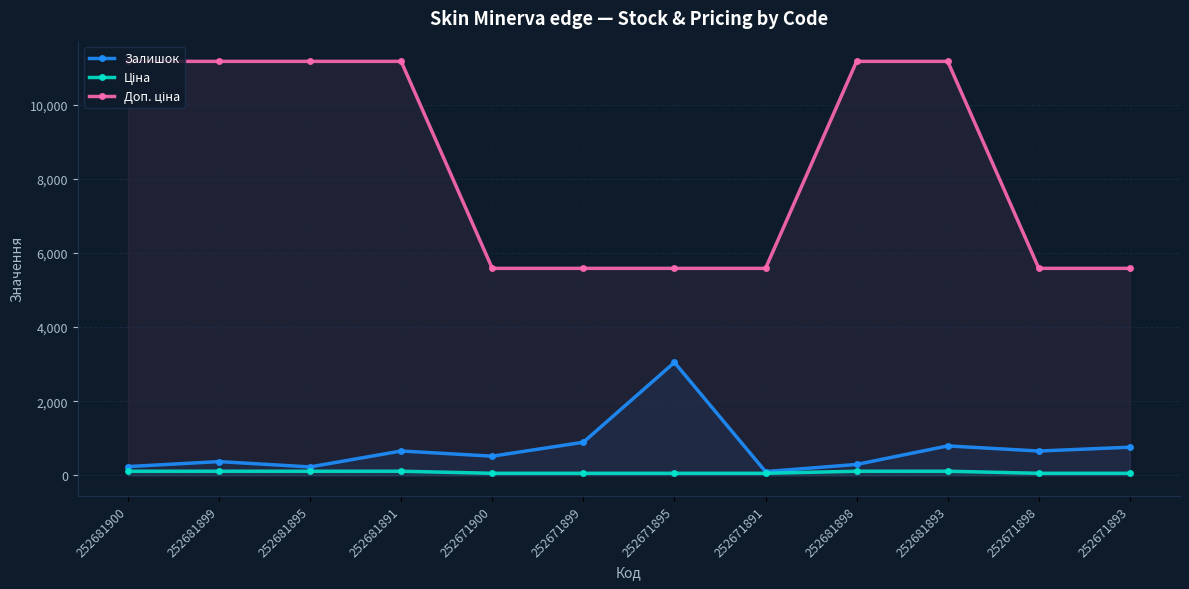

At which label does Доп. ціна reach its minimum?

252671900